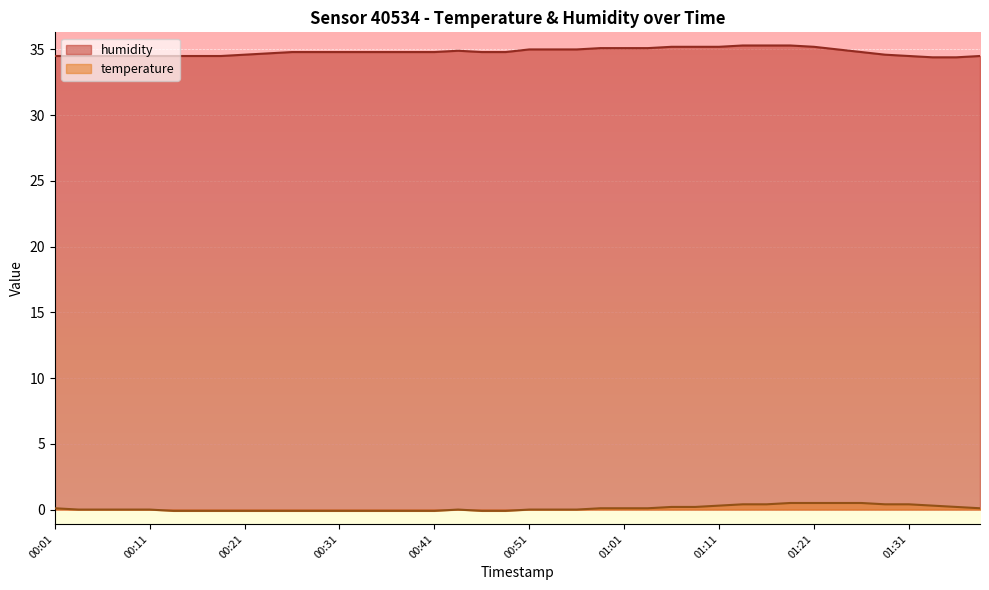

What is the label of the 17th point from the left?

00:41